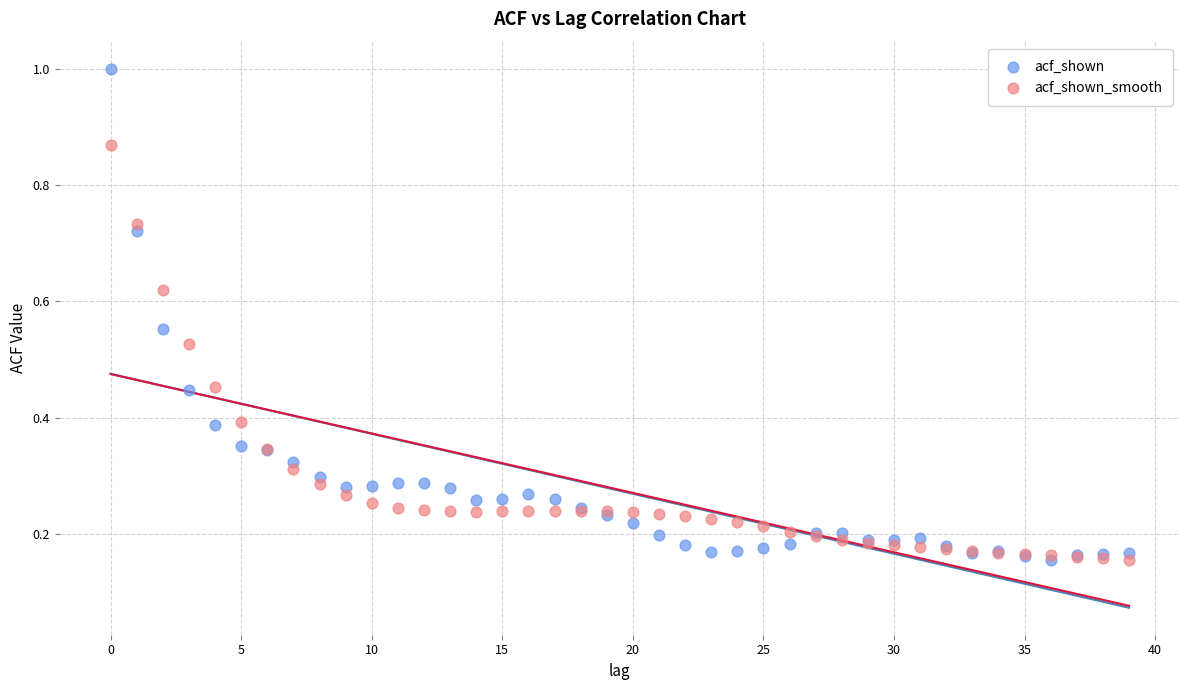

What are all the series names shown in the legend?

acf_shown, acf_shown_smooth